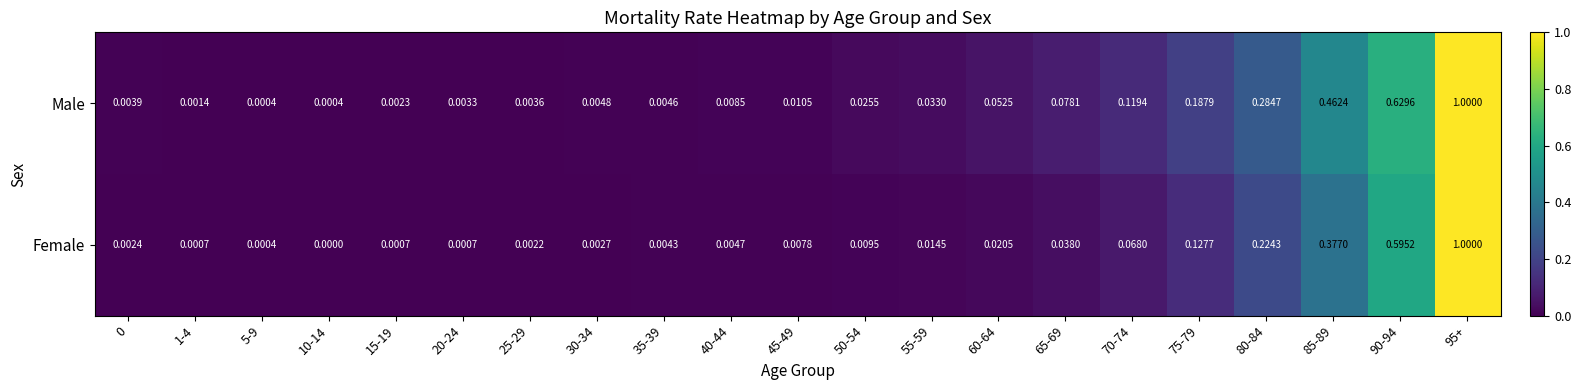

Which series has the largest total across all categories?

Male